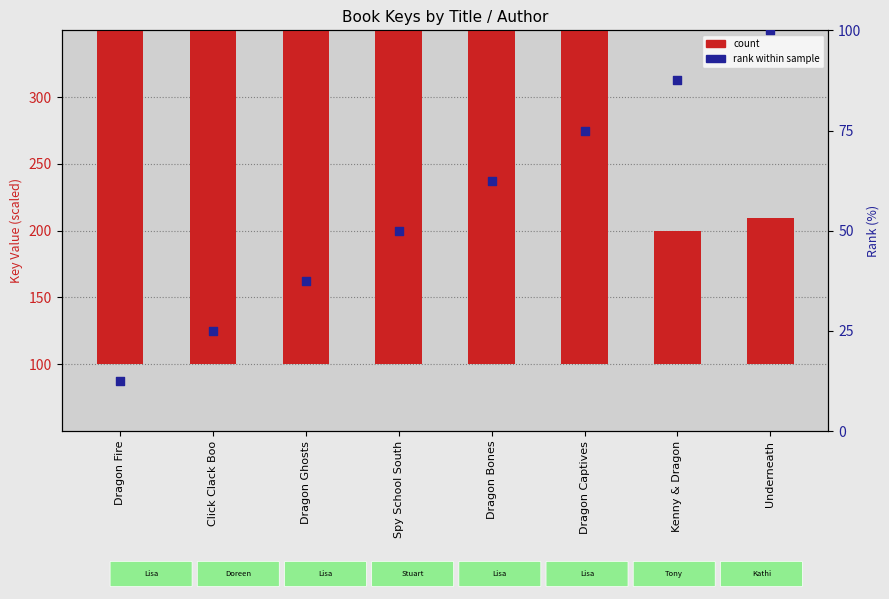

At which category is the sum across all series the highest?

Dragon Captives